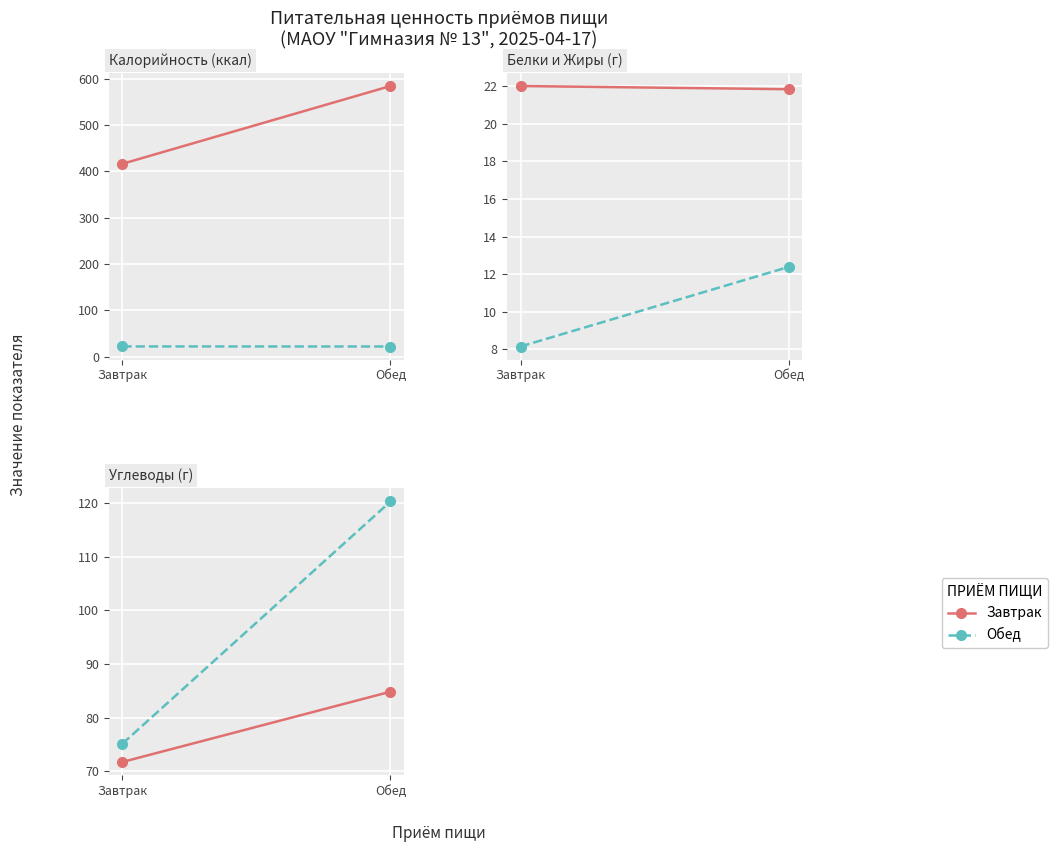

True or false: Калорийность has a value of 573.1 at Завтрак.

False